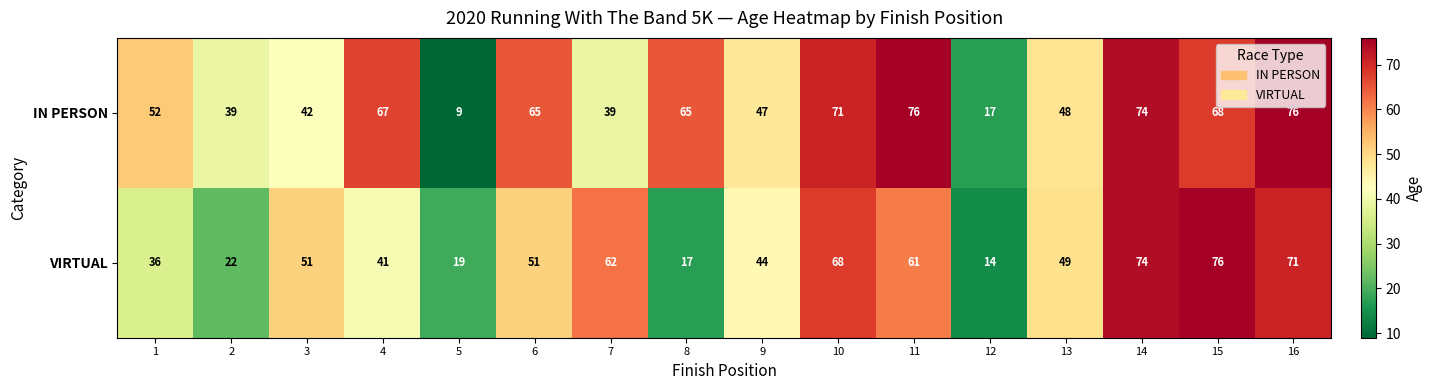

What is the sum of all VIRTUAL values?

756